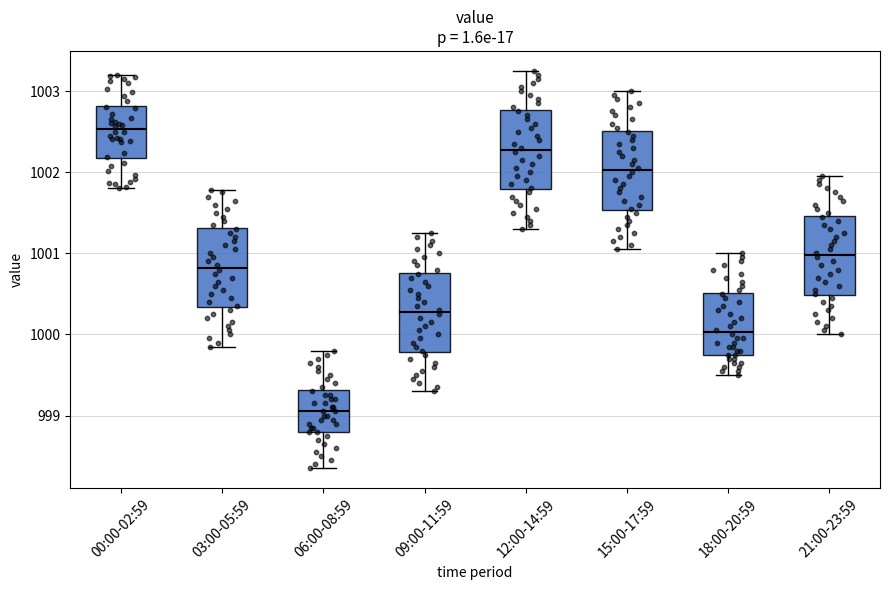

Reading left to right, read every box against the y-axis: the position of its median line, the range the box covers, and the ends of its whiskers. The values are not printed on the chart, so give them approximately, as read against the axis.

00:00-02:59: median 1002.5, box 1002.2 to 1002.8, whiskers 1001.8 to 1003.2
03:00-05:59: median 1000.8, box 1000.3 to 1001.3, whiskers 999.9 to 1001.8
06:00-08:59: median 999.1, box 998.8 to 999.3, whiskers 998.4 to 999.8
09:00-11:59: median 1000.3, box 999.8 to 1000.8, whiskers 999.3 to 1001.3
12:00-14:59: median 1002.3, box 1001.8 to 1002.8, whiskers 1001.3 to 1003.3
15:00-17:59: median 1002.0, box 1001.5 to 1002.5, whiskers 1001.1 to 1003.0
18:00-20:59: median 1000.0, box 999.8 to 1000.5, whiskers 999.5 to 1001.0
21:00-23:59: median 1001.0, box 1000.5 to 1001.5, whiskers 1000.0 to 1002.0